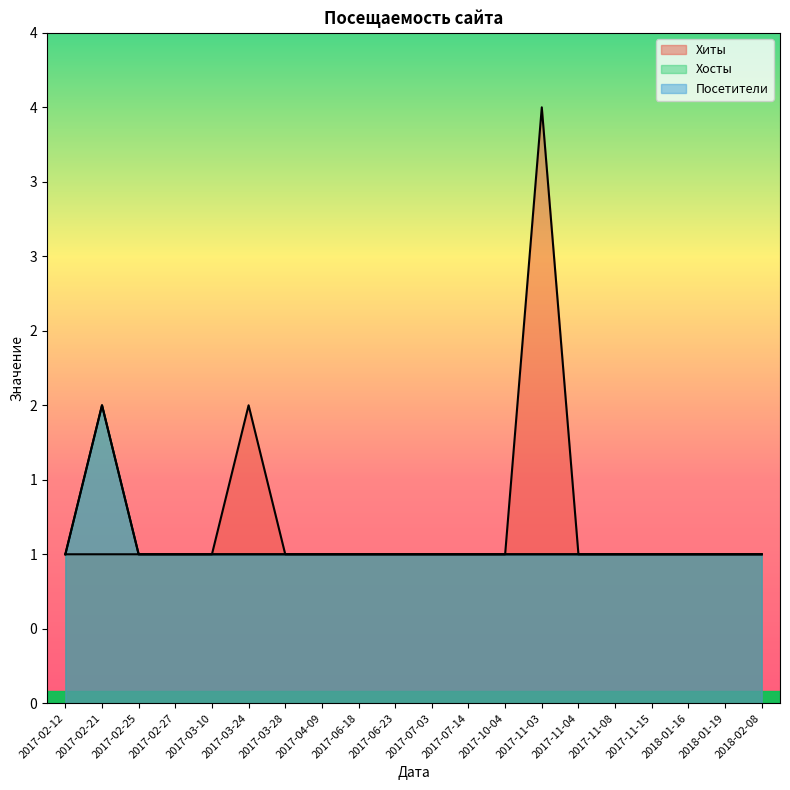

How many lines are shown in the chart?

3